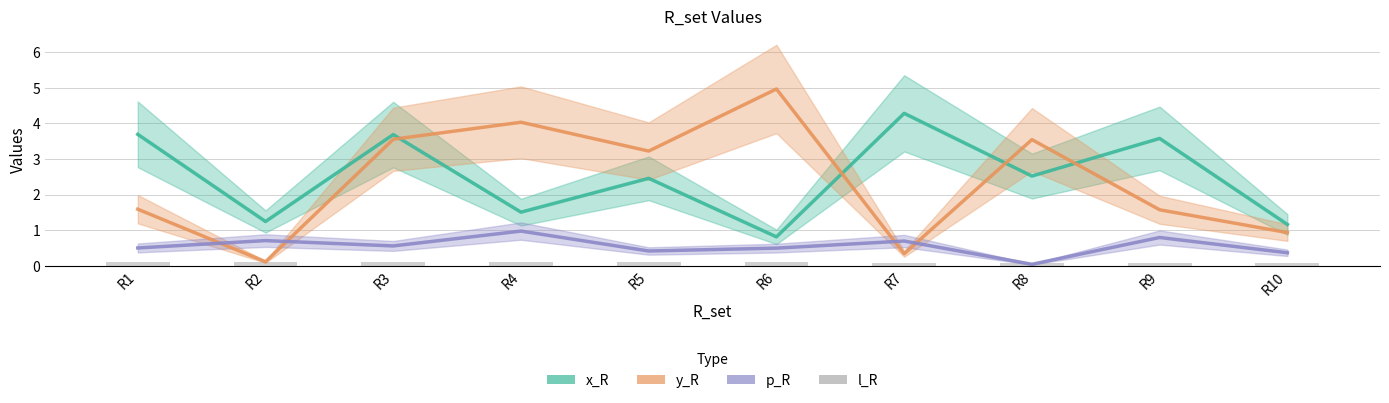

At which category is the sum across all series the highest?

R3